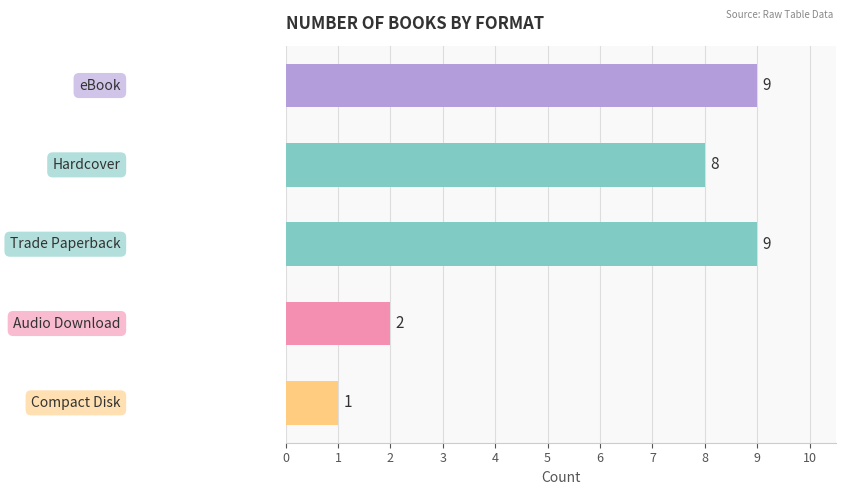

Count the number of data series in this chart.

1